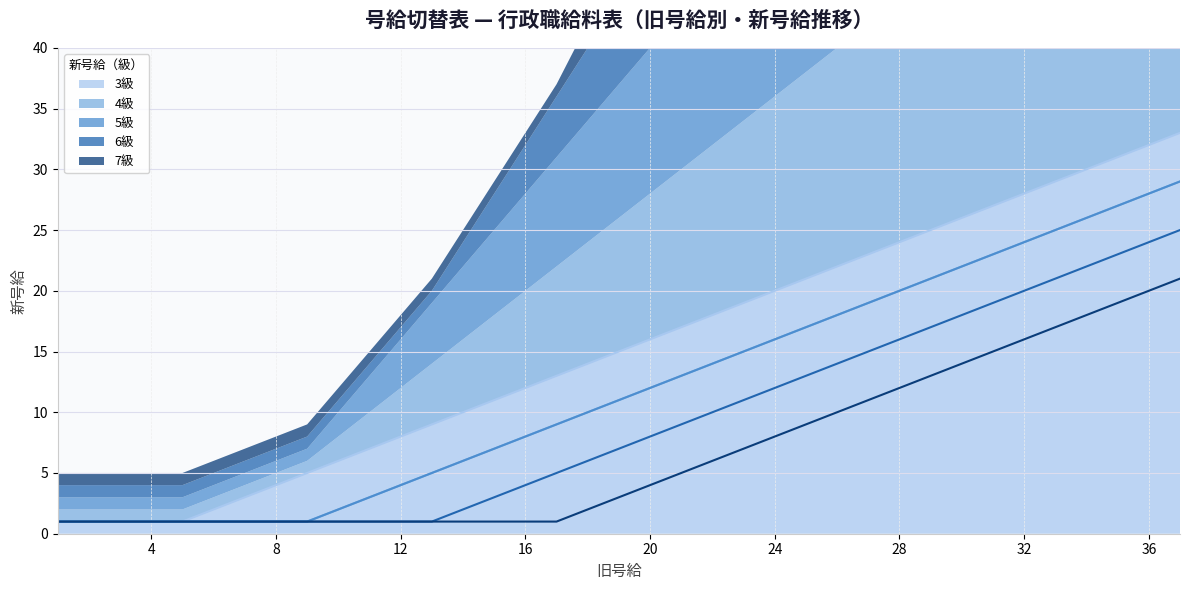

Which series changed the most between 21 and 28?

3級